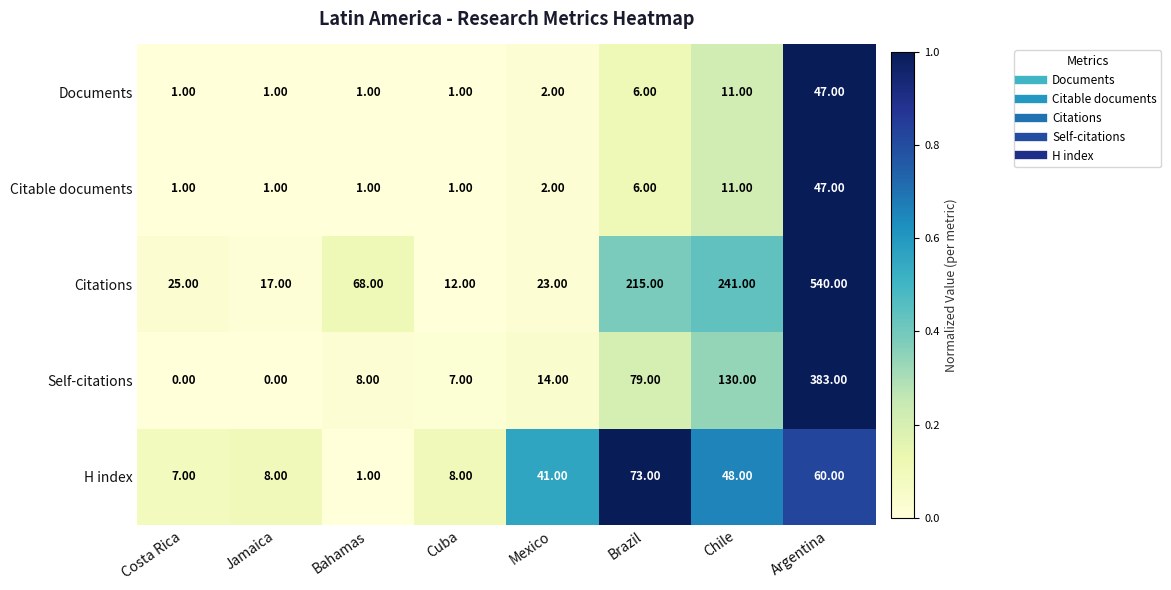

What is the spread (max minus min) of values at Bahamas?

67